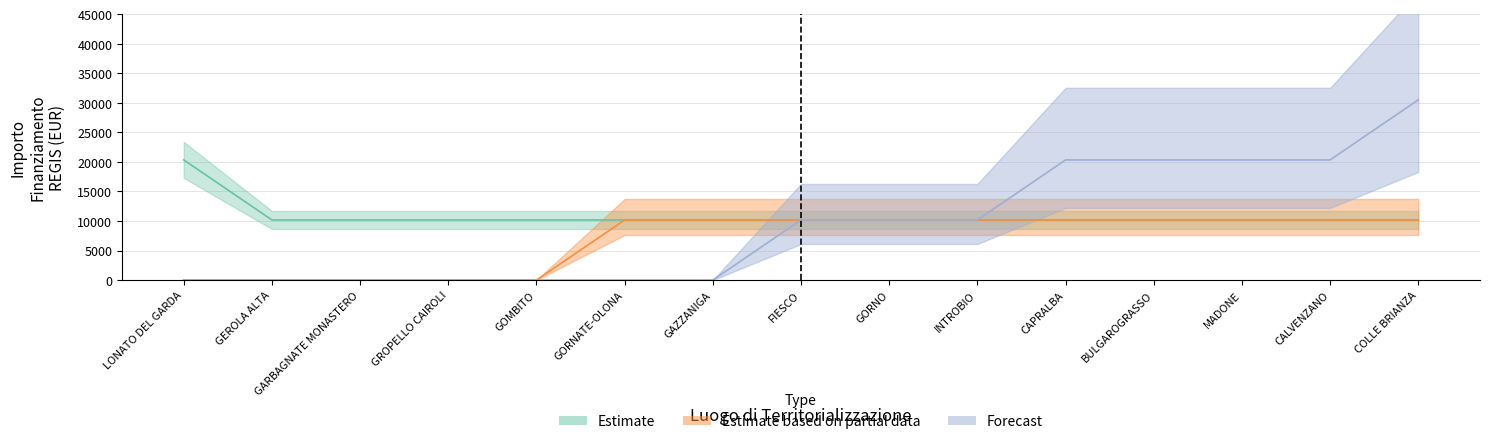

Is it true that Forecast equals 6266 at GORNO?

False